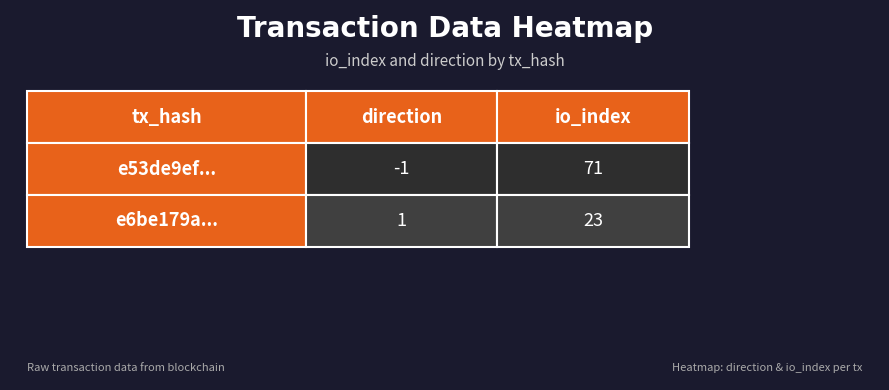

At direction, list the series in order from largest to smallest.

e6be179a..., e53de9ef...